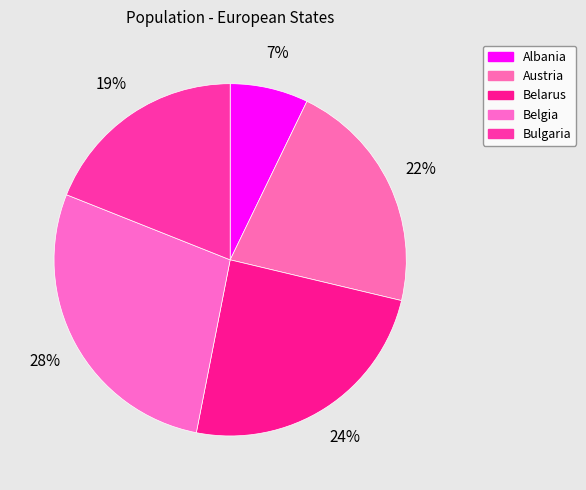

Which category has the biggest portion of the pie?

Belgia